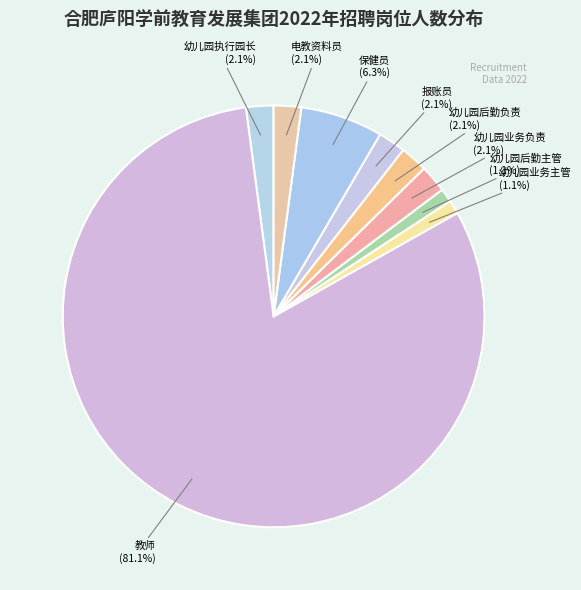

Which slice is the largest?

教师